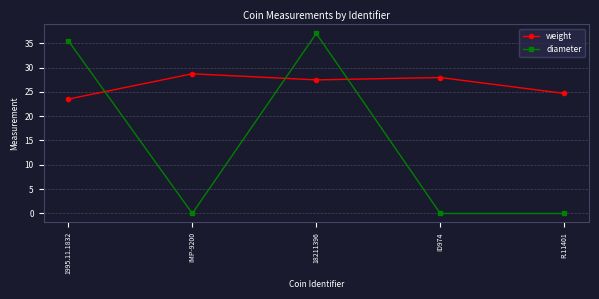

At 18211396, list the series in order from smallest to largest.

weight, diameter